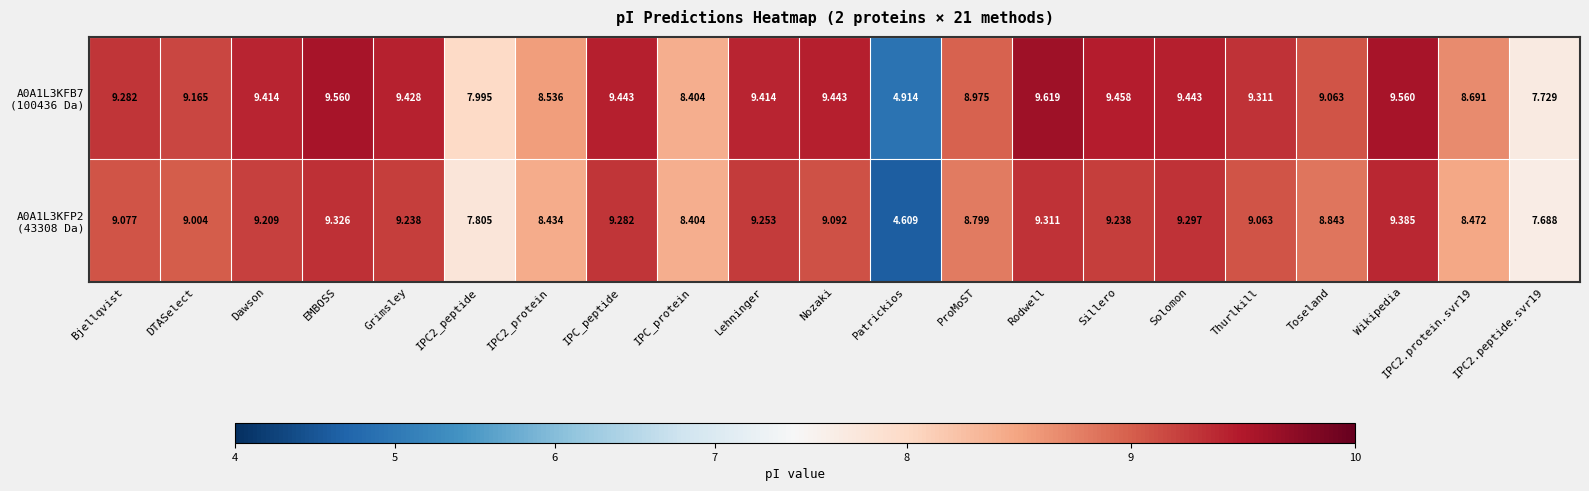

Which label corresponds to the largest value in the chart?

Rodwell